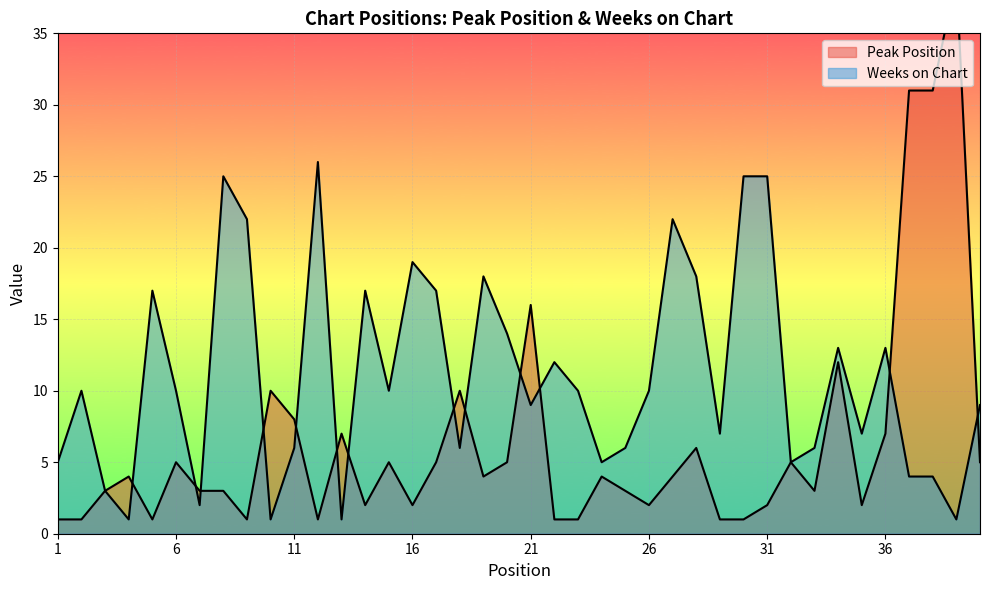

Is it true that Weeks on Chart equals 16 at 6?

False